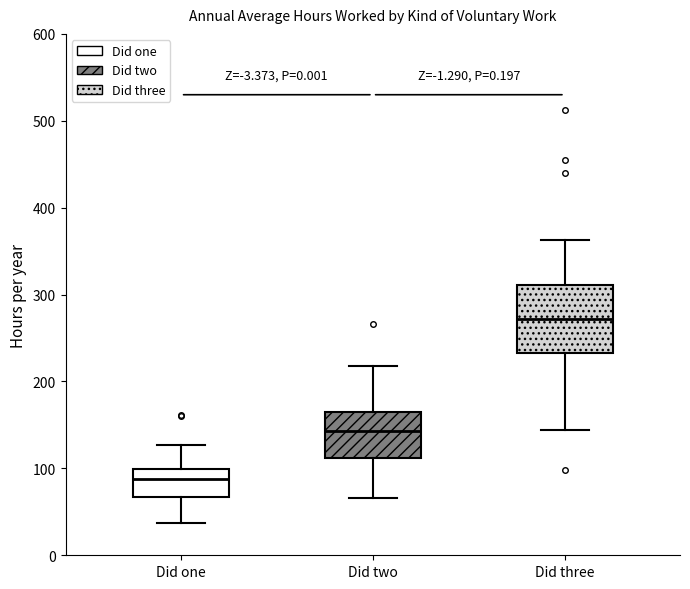

Which box is the tallest, from its lower edge to its upper edge?

Did three